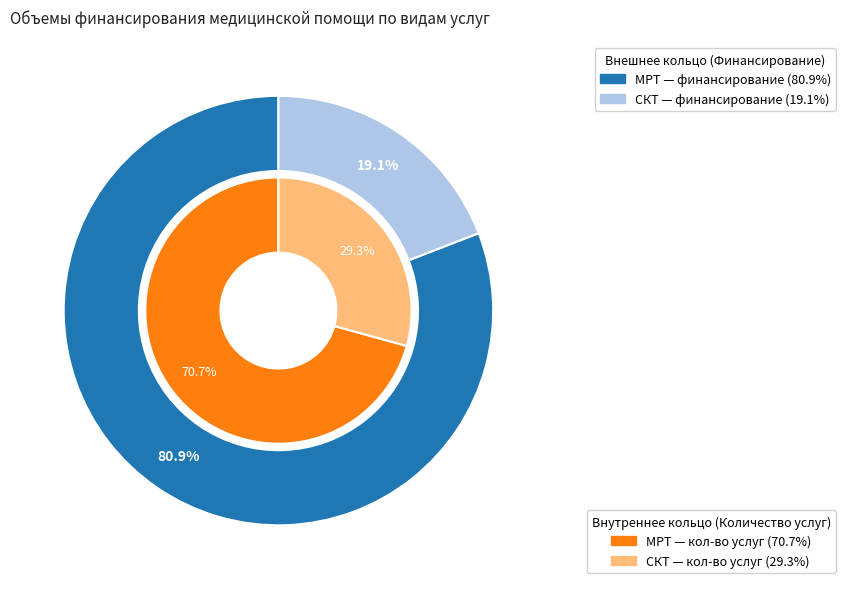

What is the largest slice in the pie chart?

МРТ